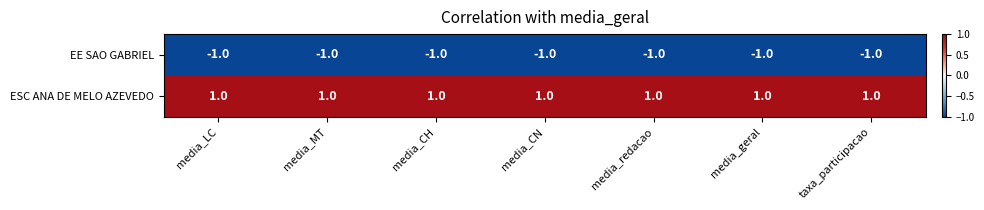

Rank the series by their average value, from highest to lowest.

ESC ANA DE MELO AZEVEDO, EE SAO GABRIEL